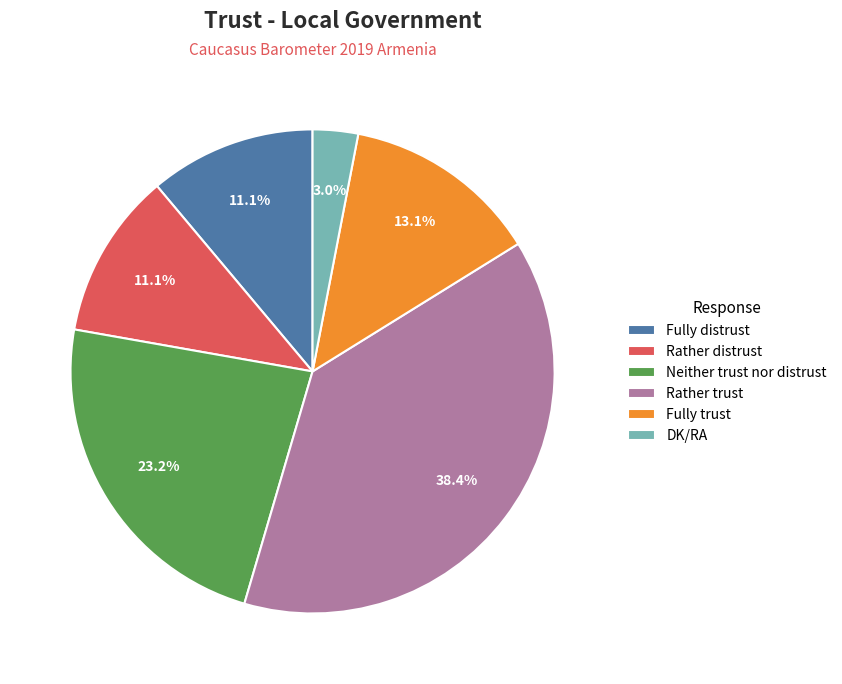

Combined, what portion of the pie is Fully distrust and Rather distrust?

22.2%